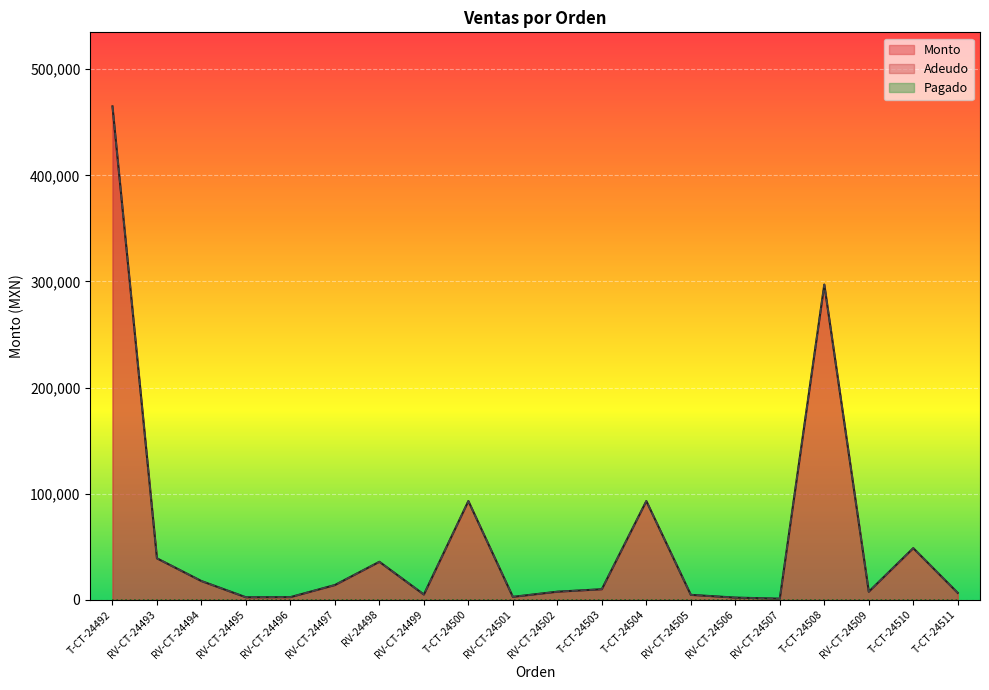

What is the average value of the Monto series?

57706.8